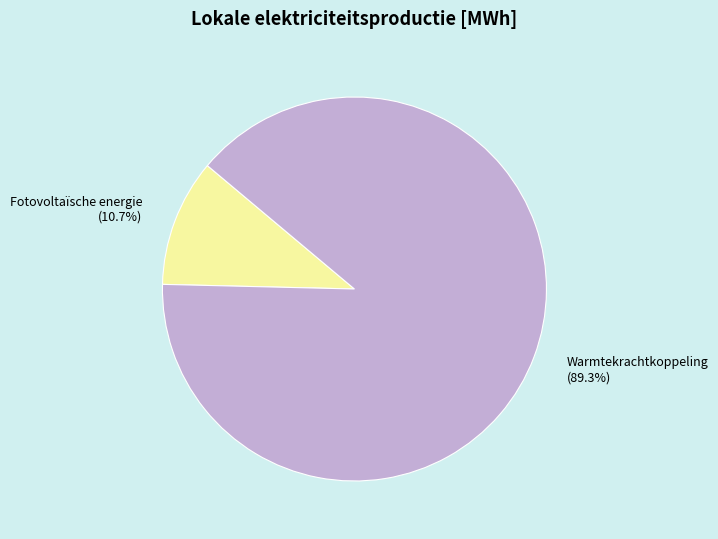

Approximately how many times larger is the value at Warmtekrachtkoppeling compared to Fotovoltaïsche energie?

8.3